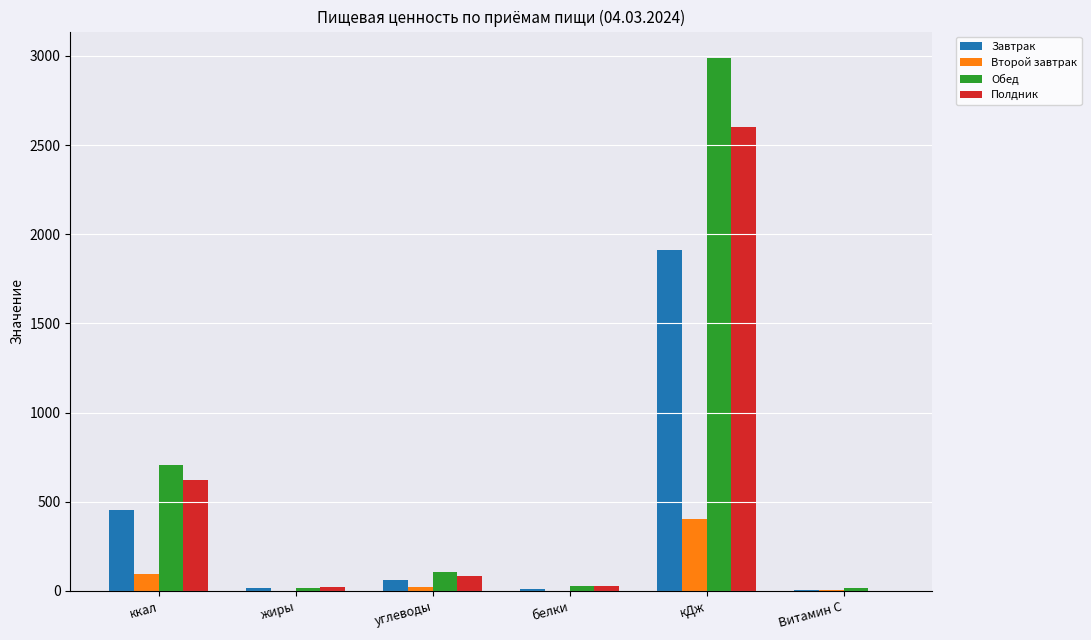

How many values in the Второй завтрак series exceed 22?

3